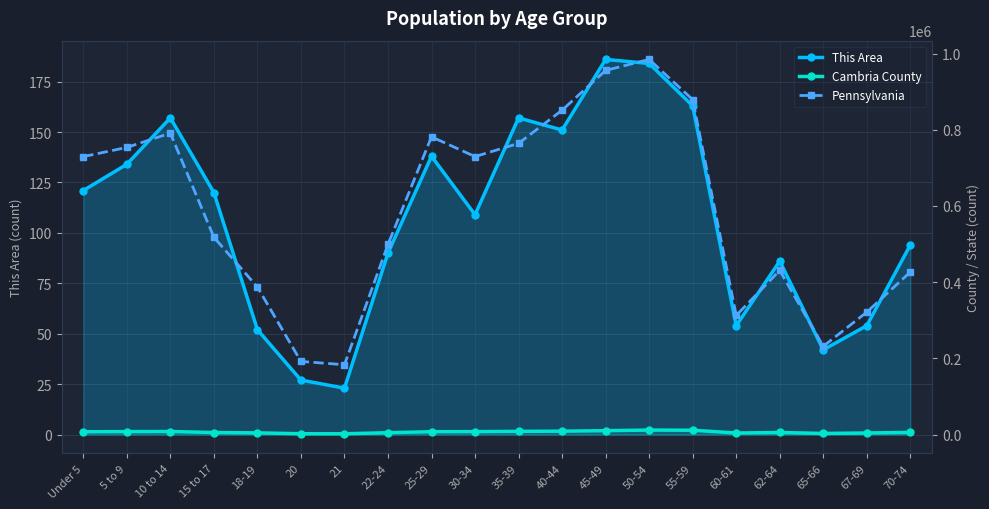

Reading left to right, what are all the values shown in this chart?

This Area: 121	134	157	120	52	27	23	90	138	109	157	151	186	184	163	54	86	42	54	94
Cambria County: 7243	7707	7997	5288	4393	2136	2023	4853	7421	7665	8386	8860	10152	11760	11295	4022	5407	2900	4135	5648
Pennsylvania: 729538	753635	791151	517831	387235	191942	183257	498947	781527	729592	764287	851382	955763	984641	879048	312575	430721	231623	321379	426536